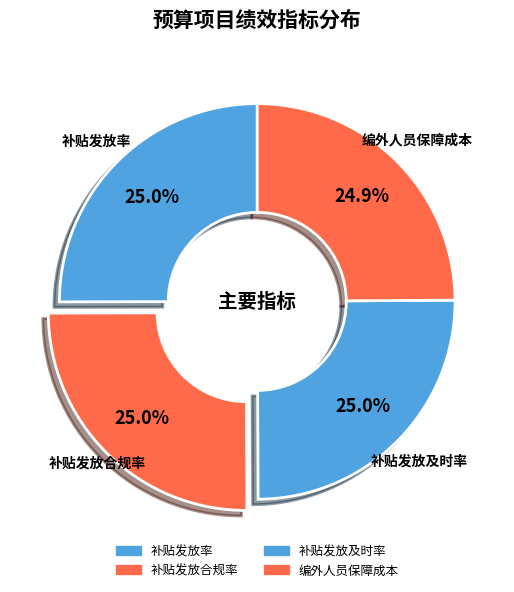

Between 补贴发放率 and 补贴发放及时率, which is larger?

补贴发放率